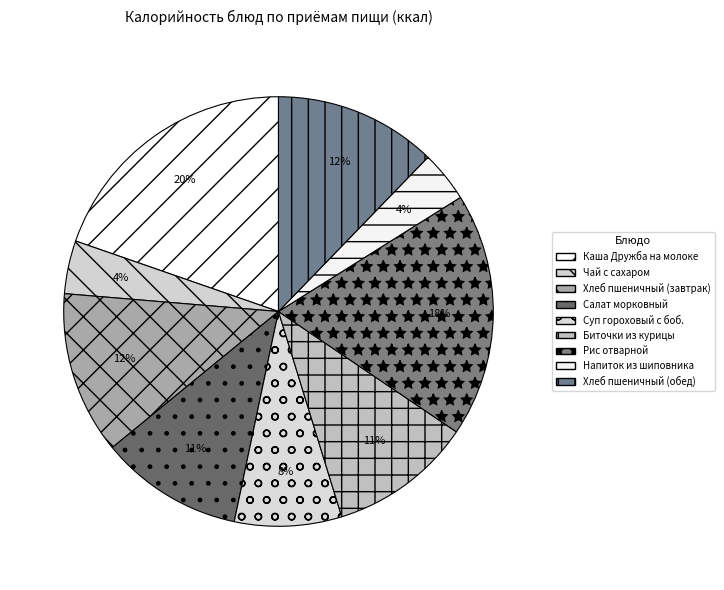

Which slice is the smallest?

Напиток из шиповника